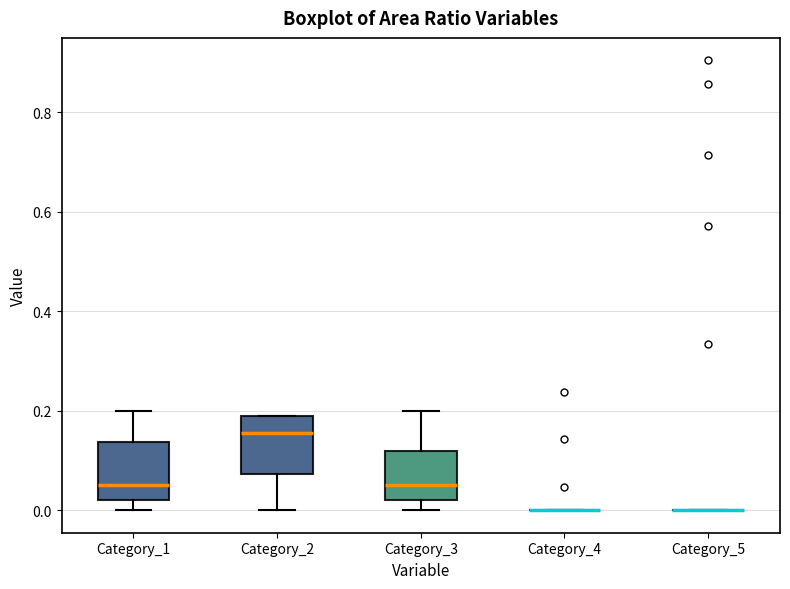

Reading left to right, transcribe this box plot: for each box, give where its median line is, the range the box spans, and where its two whiskers end, as read against the y-axis. The values are not printed on the chart, so give them approximately, as read against the axis.

Category_1: median 0.06, box 0.02 to 0.14, whiskers 0.00 to 0.20
Category_2: median 0.16, box 0.08 to 0.20, whiskers 0.00 to 0.20
Category_3: median 0.06, box 0.02 to 0.12, whiskers 0.00 to 0.20
Category_4: box collapsed to a line at 0.00, whiskers 0.00 to 0.00
Category_5: box collapsed to a line at 0.00, whiskers 0.00 to 0.00